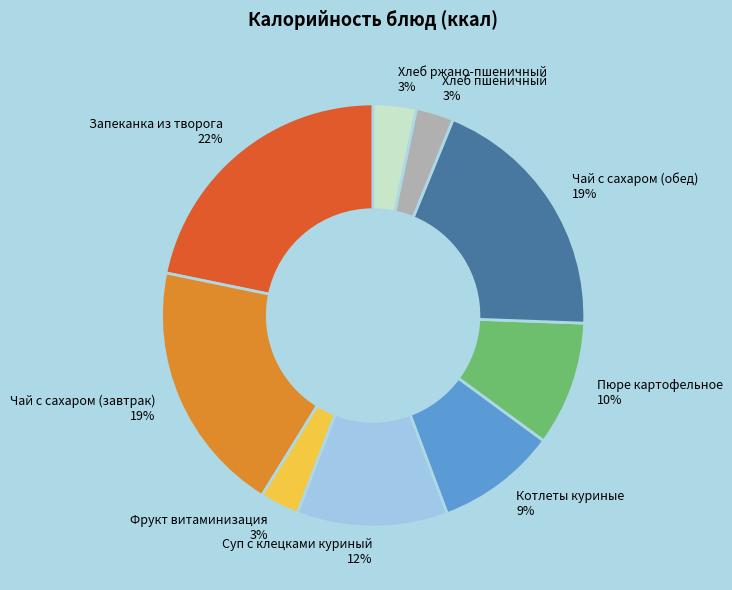

To the nearest percent, what is the difference between the Хлеб пшеничный and Котлеты куриные slice percentages?

6%